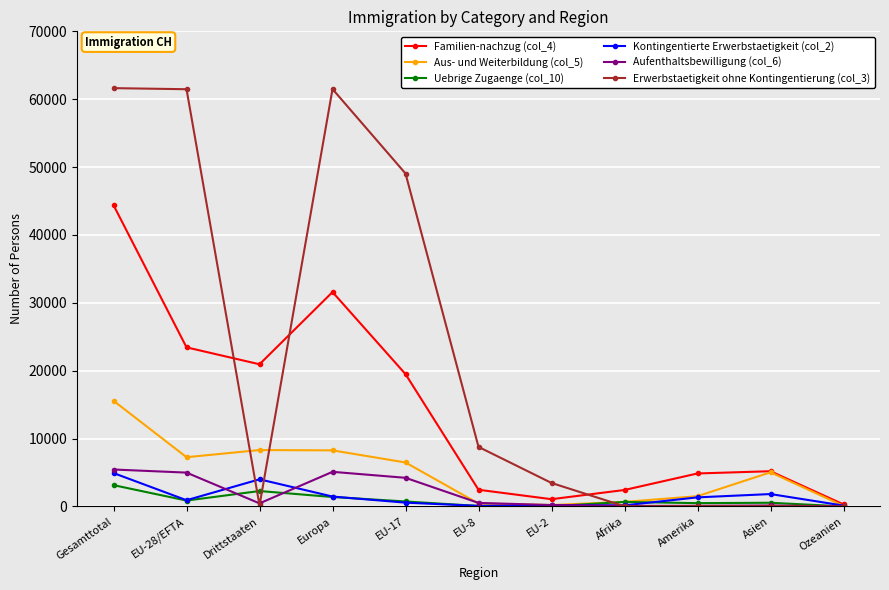

At how many categories does at least one series exceed 56991?

3